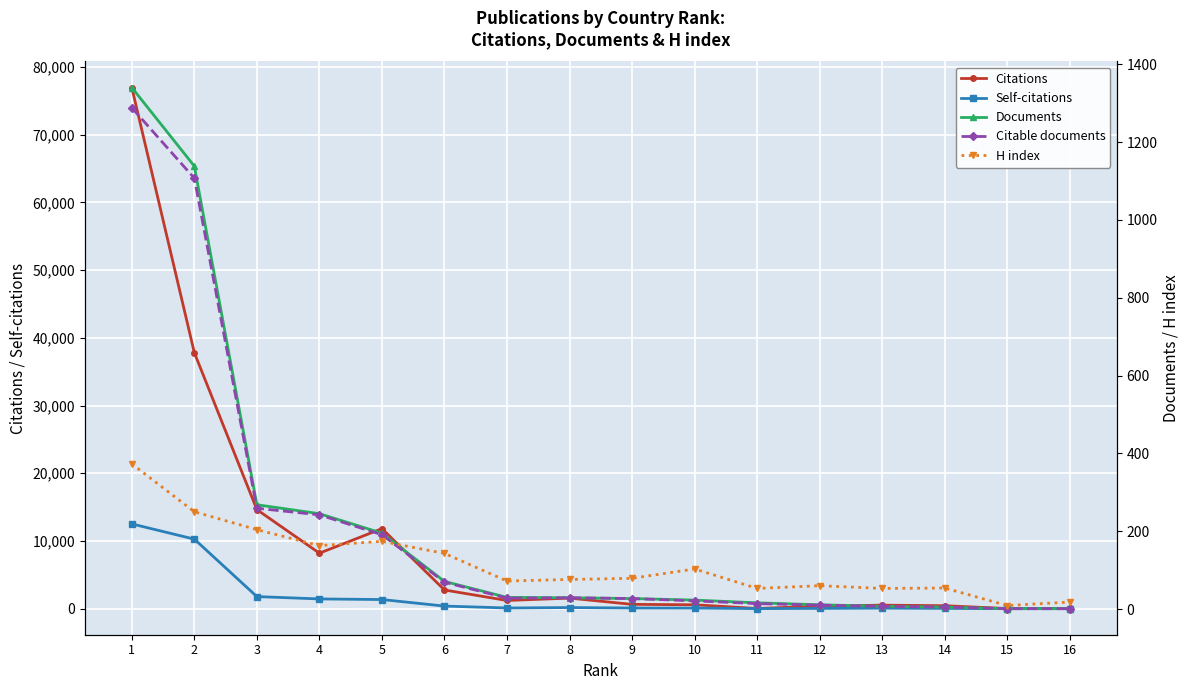

What is the total value across all series at 16?

49